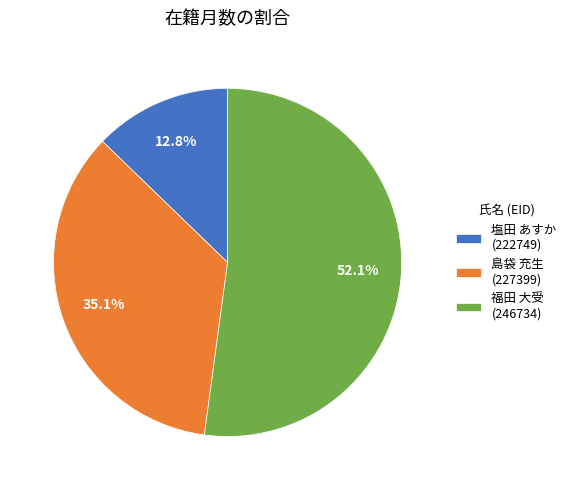

Does 島袋 充生 (227399) account for over 50% of the chart?

No